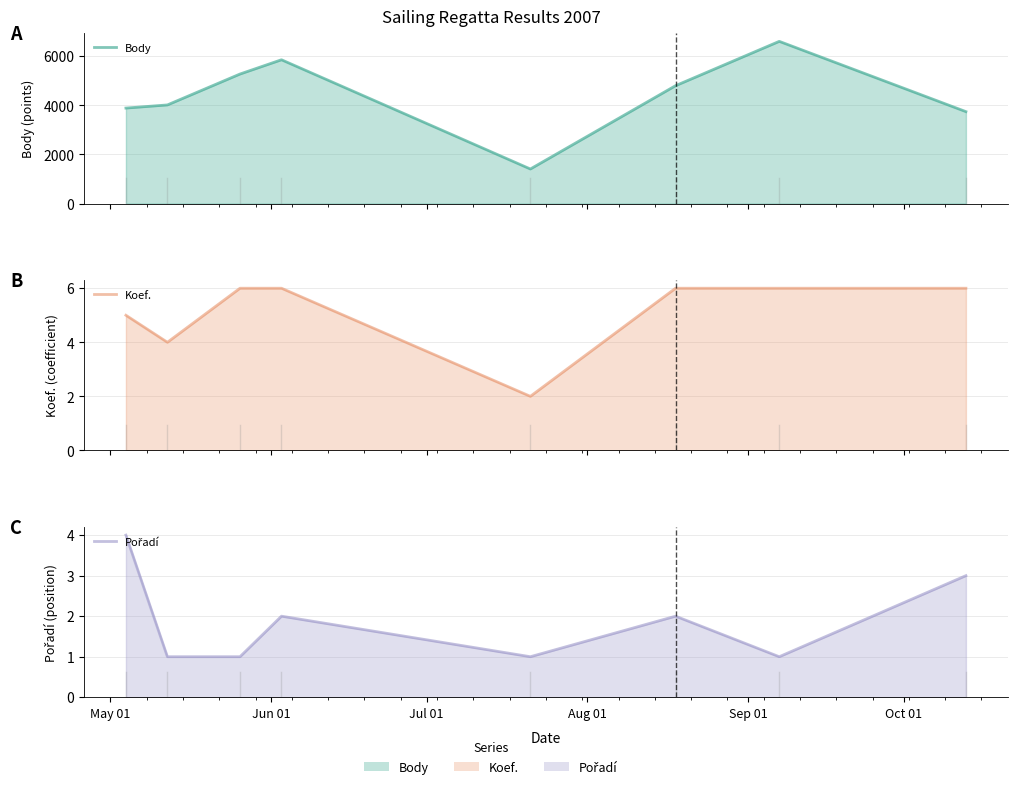

Read the Body value at May 01, to the nearest 50.

3900